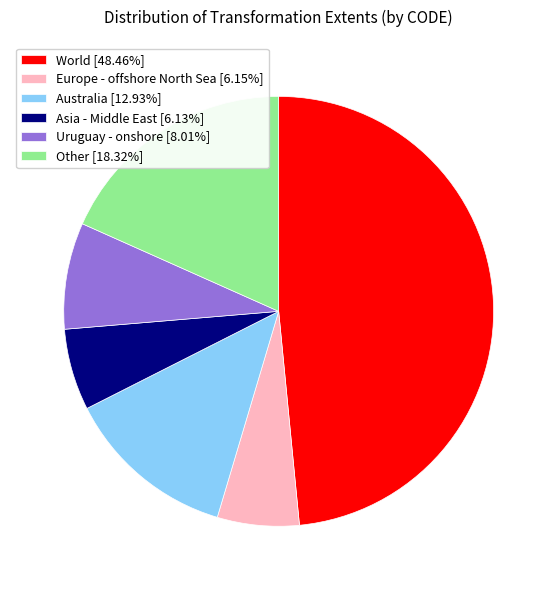

Combined, do Asia - Middle East [6.13%] and Europe - offshore North Sea [6.15%] account for over 50%?

No